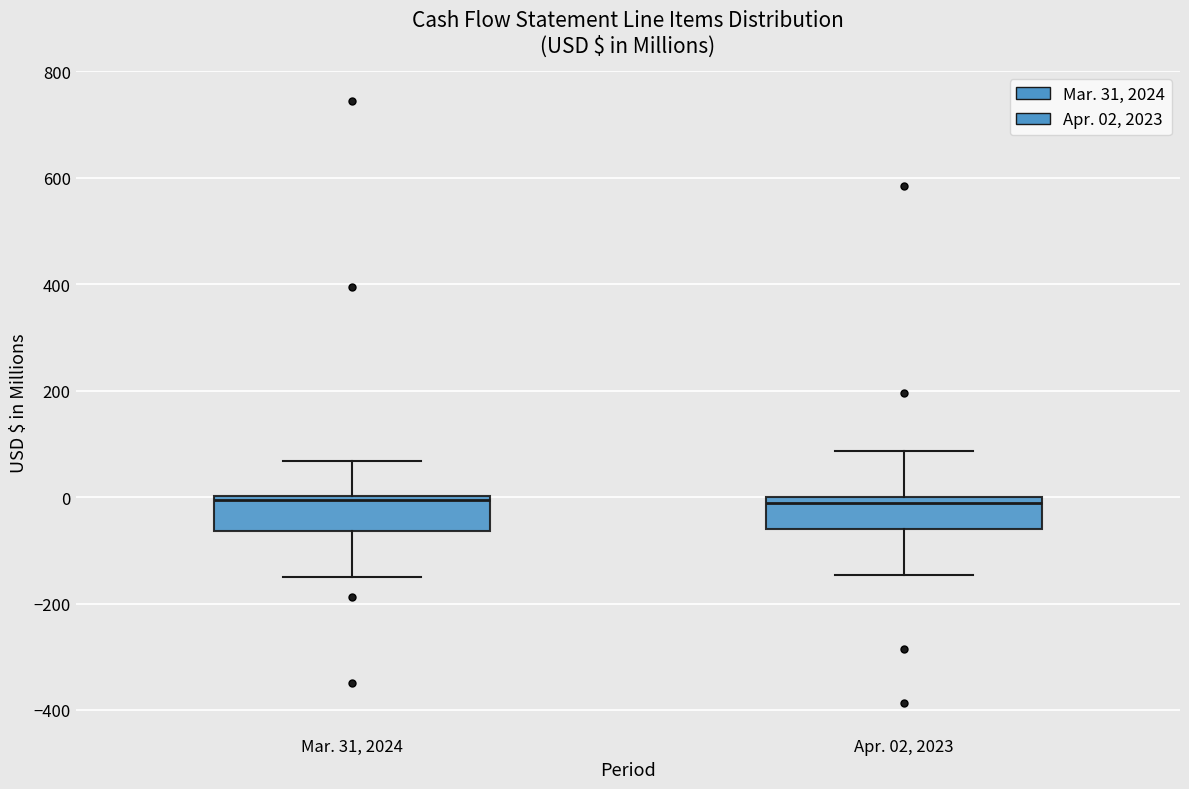

Reading left to right, read every box against the y-axis: the position of its median line, the range the box covers, and the ends of its whiskers. The values are not printed on the chart, so give them approximately, as read against the axis.

Mar. 31, 2024: median 0 (just below the box's upper edge), box -60 to 0, whiskers -140 to 60
Apr. 02, 2023: median -20, box -60 to 0, whiskers -140 to 80